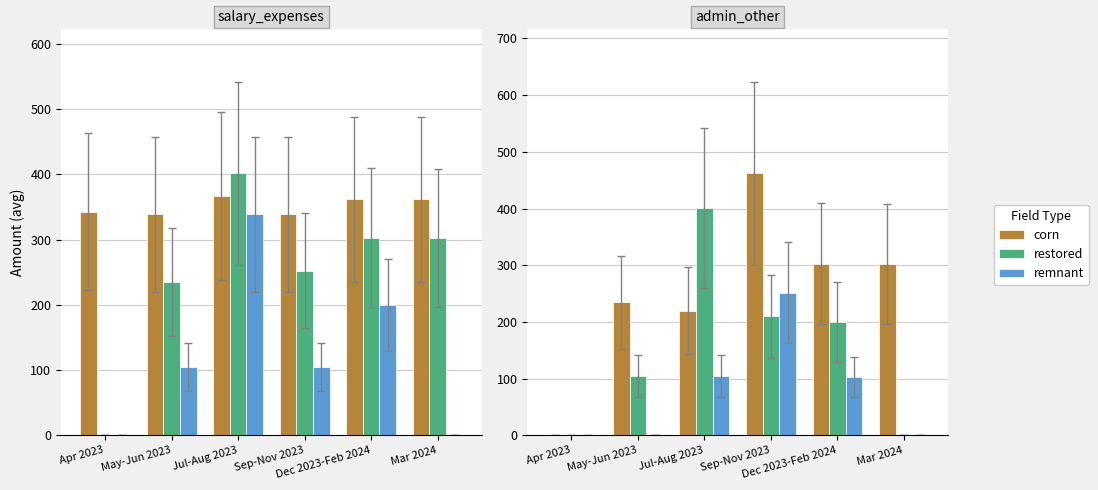

Reading left to right, what are all the values shown in this chart?

corn: Apr 2023=0.0	May-Jun 2023=235.0	Jul-Aug 2023=220.0	Sep-Nov 2023=462.0	Dec 2023-Feb 2024=303.0	Mar 2024=302.4
restored: Apr 2023=0.0	May-Jun 2023=105.0	Jul-Aug 2023=401.3	Sep-Nov 2023=210.0	Dec 2023-Feb 2024=200.0	Mar 2024=0.0
remnant: Apr 2023=0.0	May-Jun 2023=0.0	Jul-Aug 2023=104.8	Sep-Nov 2023=252.0	Dec 2023-Feb 2024=103.0	Mar 2024=0.0